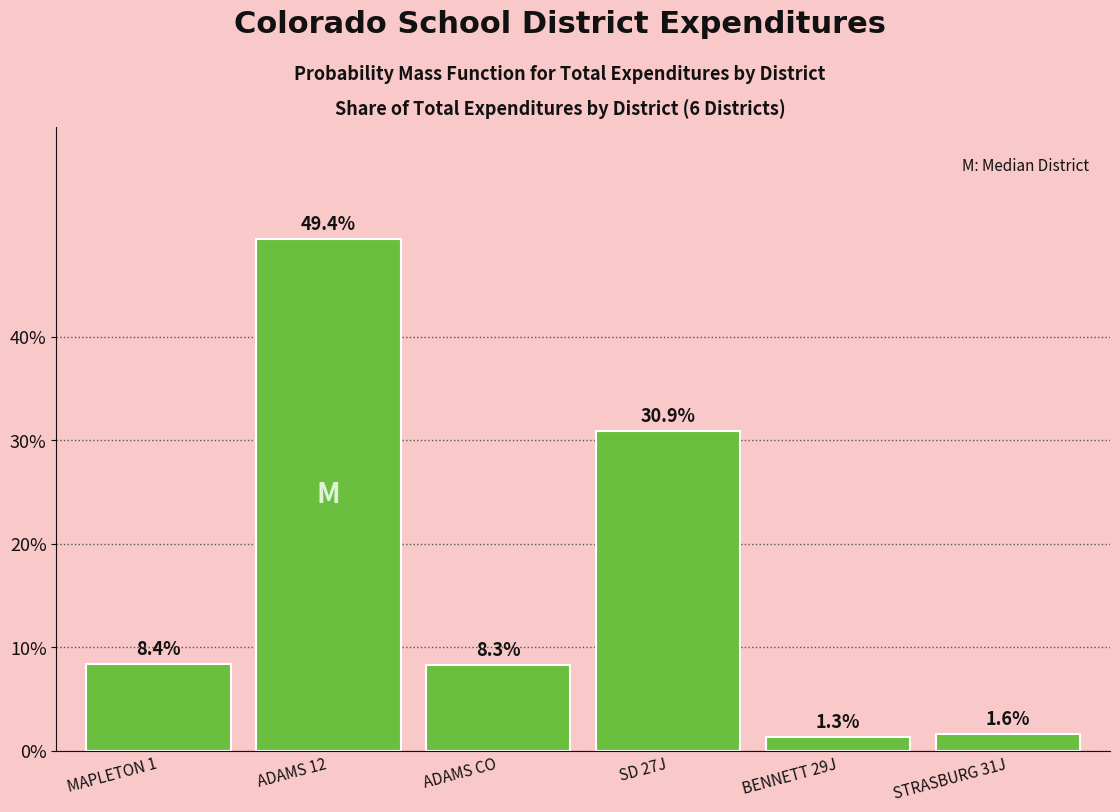

Reading right to left, what are all the values shown in this chart?

1.6	1.3	30.9	8.3	49.4	8.4